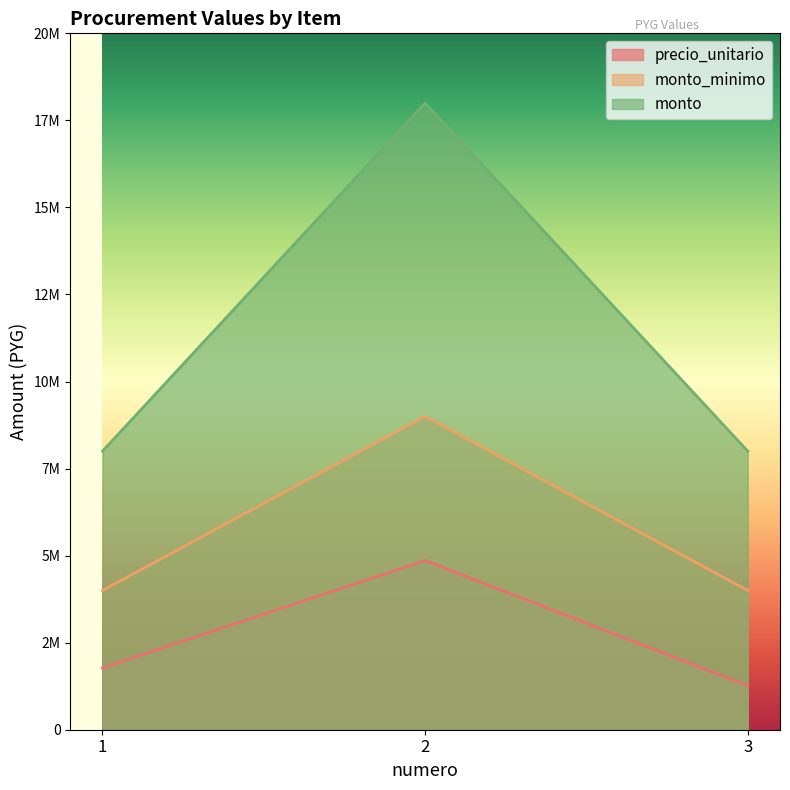

What is the sum of the monto_minimo values at 3 and 2?

13000000